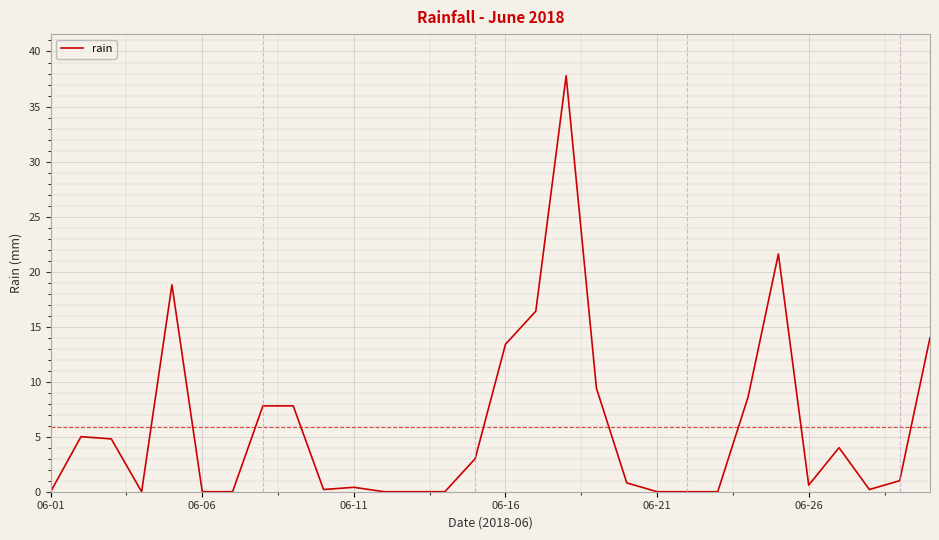

What is the maximum value shown in the chart?

37.8